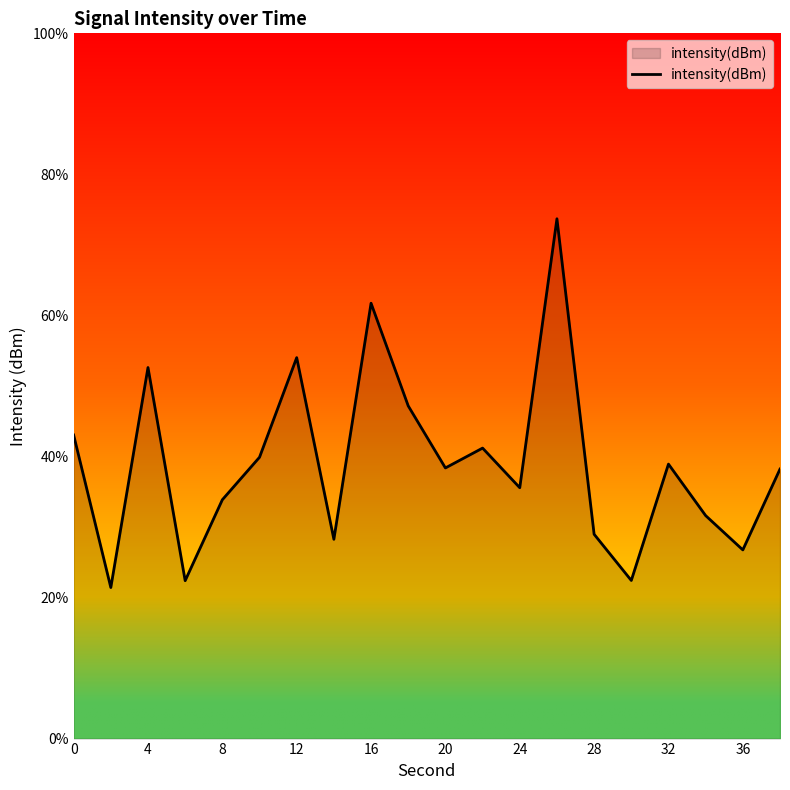

How many data points are less than -127?

14